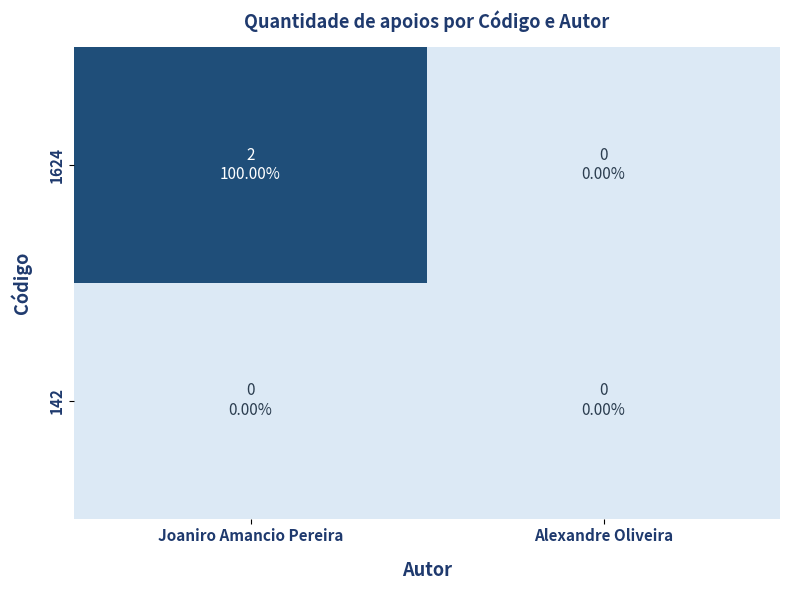

List the series in order of their peak value, lowest first.

142, 1624